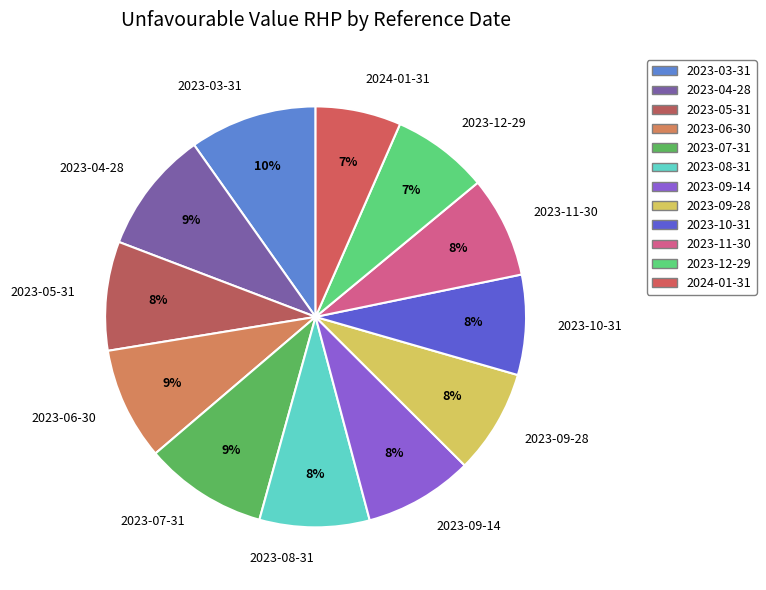

Count the number of slices in the pie.

12